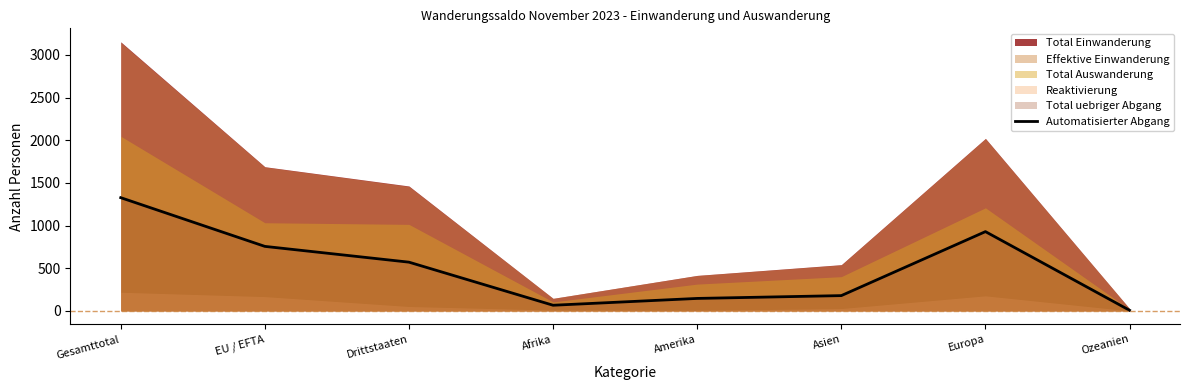

What is the average value?

498